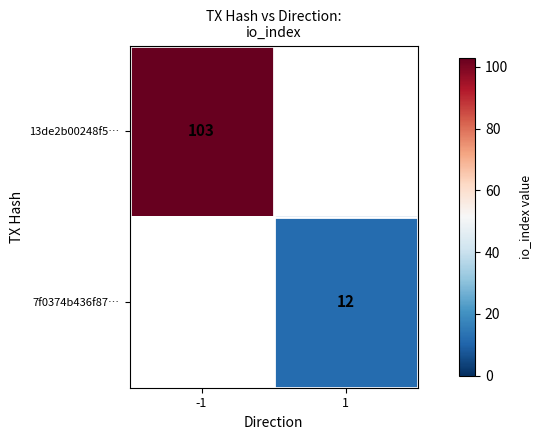

How many series are shown in this chart?

2